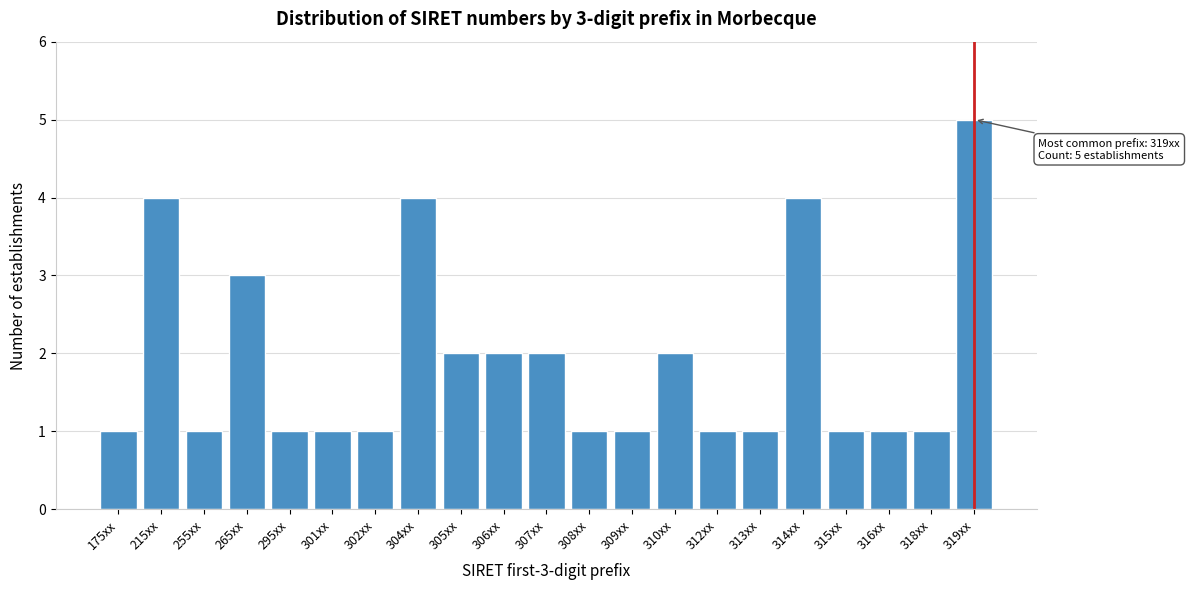

Reading left to right, list all the values displayed in this chart.

175xx=1	215xx=4	255xx=1	265xx=3	295xx=1	301xx=1	302xx=1	304xx=4	305xx=2	306xx=2	307xx=2	308xx=1	309xx=1	310xx=2	312xx=1	313xx=1	314xx=4	315xx=1	316xx=1	318xx=1	319xx=5